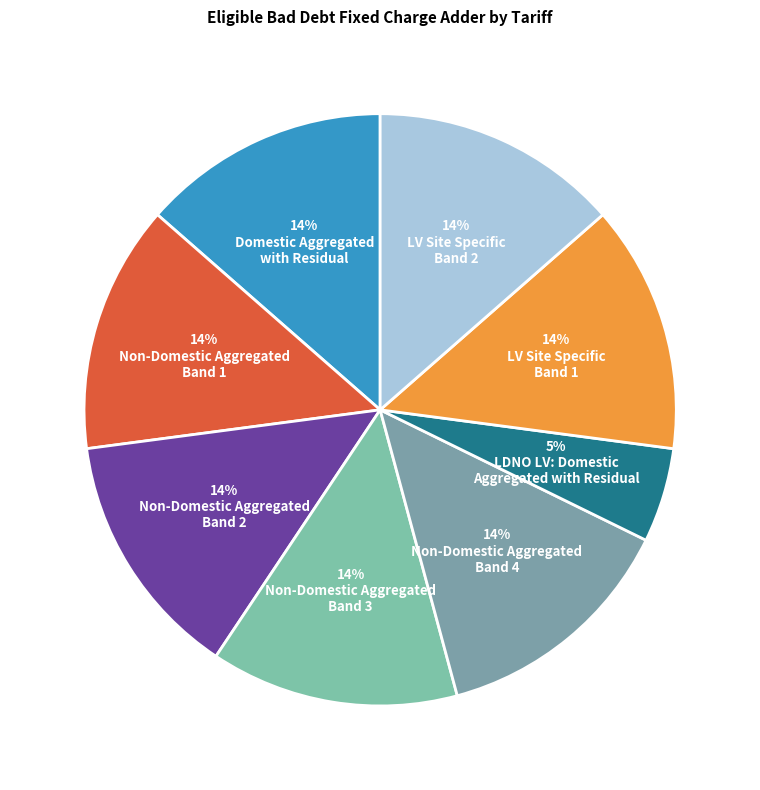

Is there any slice that represents more than half of the pie?

No